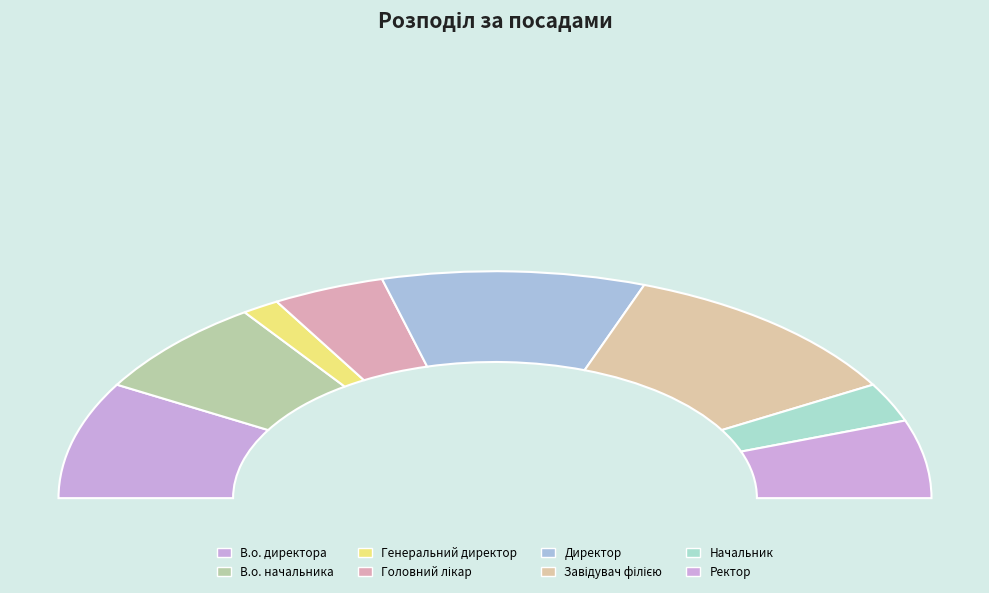

Is it true that Головний лікар is 8% of the pie?

True